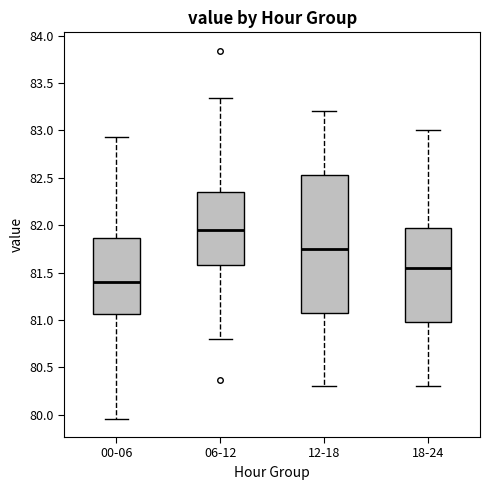

Reading left to right, read every box against the y-axis: the position of its median line, the range the box covers, and the ends of its whiskers. The values are not printed on the chart, so give them approximately, as read against the axis.

00-06: median 81.40, box 81.05 to 81.85, whiskers 79.95 to 82.95
06-12: median 81.95, box 81.60 to 82.35, whiskers 80.80 to 83.35
12-18: median 81.75, box 81.10 to 82.55, whiskers 80.30 to 83.20
18-24: median 81.55, box 81.00 to 82.00, whiskers 80.30 to 83.00